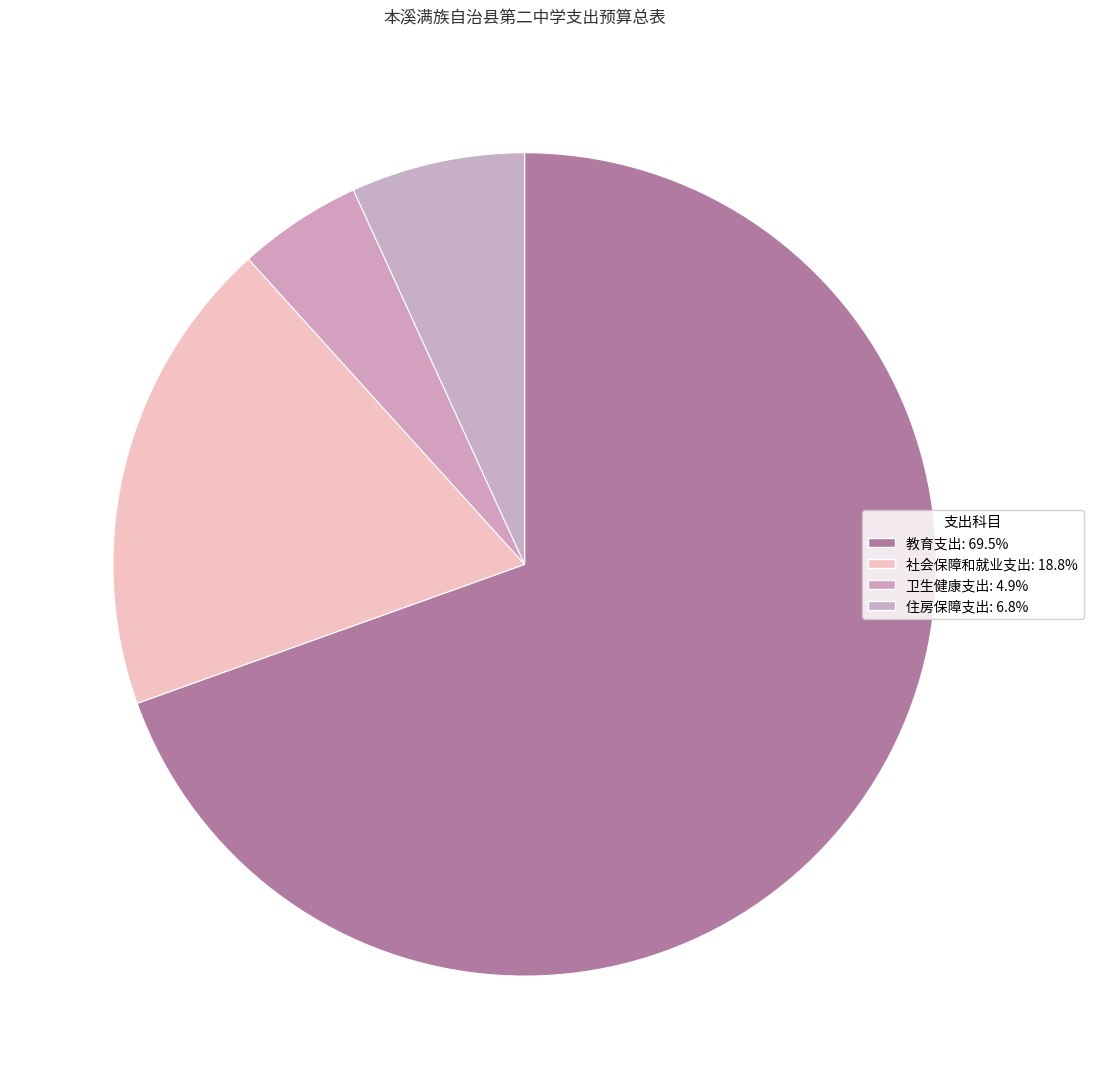

To the nearest percent, what is the difference between the largest and smallest slice percentages?

65%